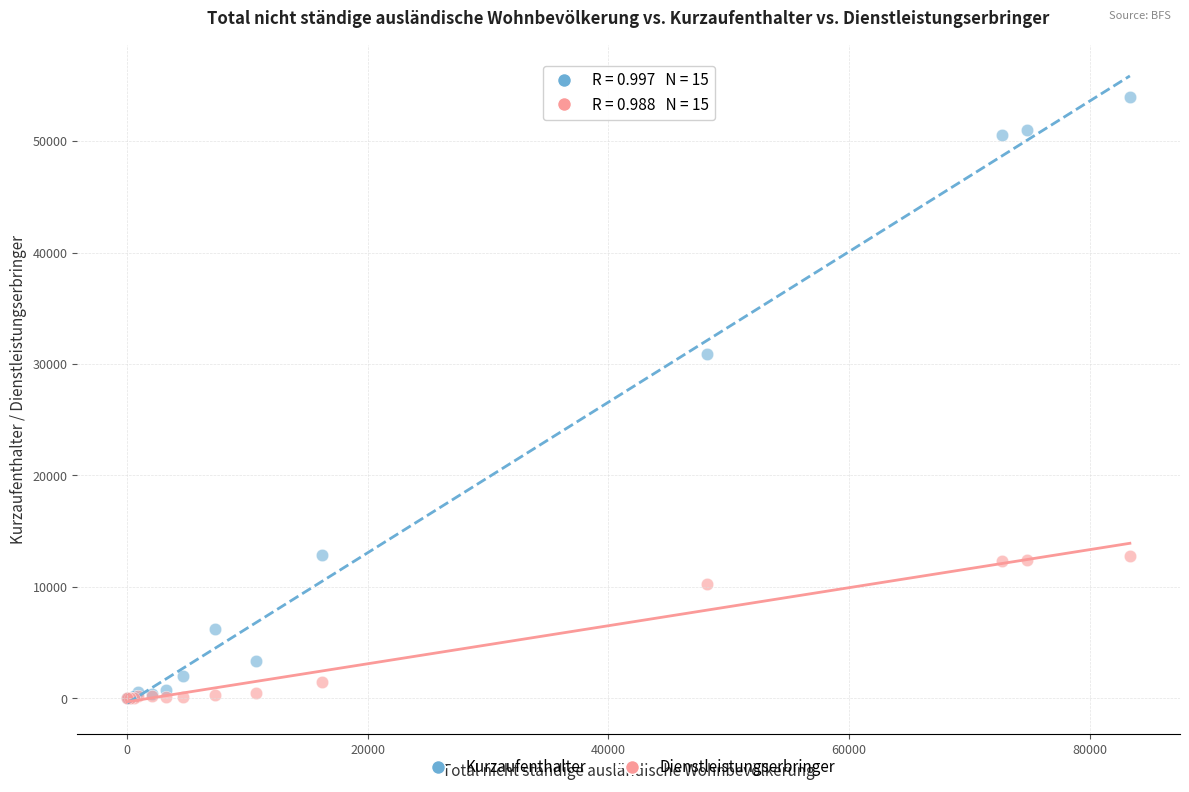

Across all series, what Y value is closest to 26983?

30859